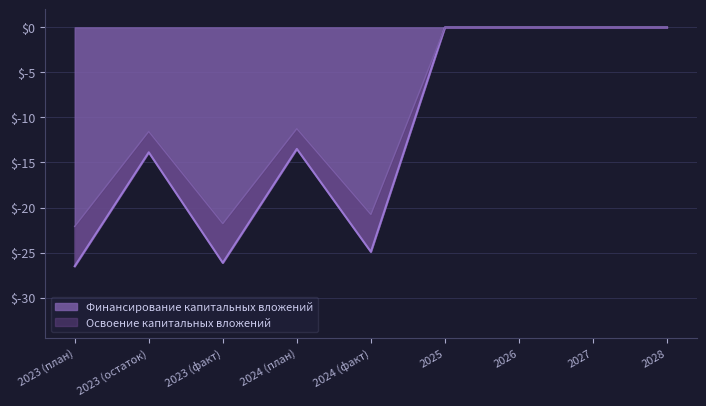

True or false: Финансирование капитальных вложений and Освоение капитальных вложений cross at least once.

False